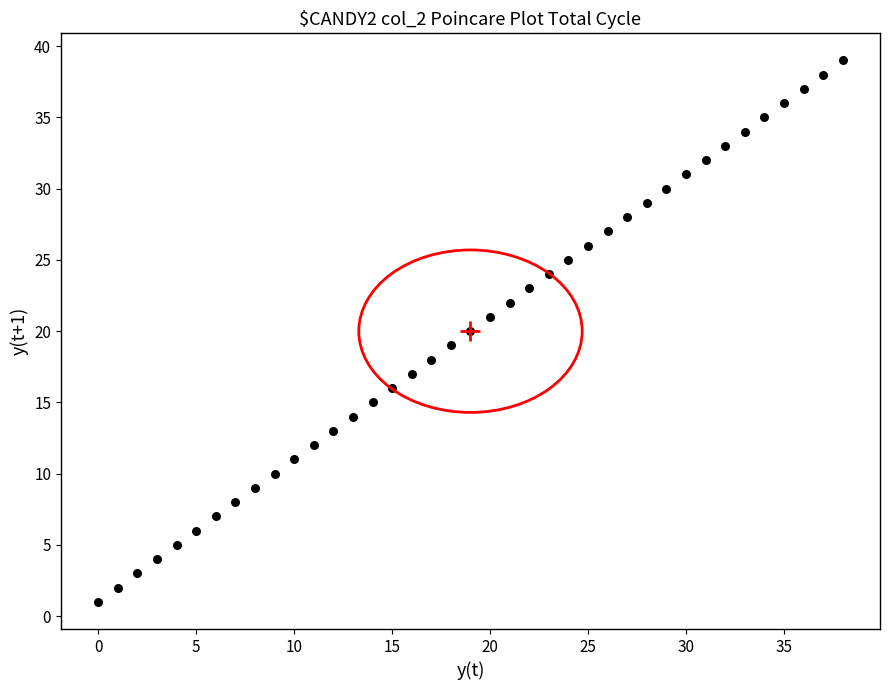

What is the range of Y values (max minus min)?

38